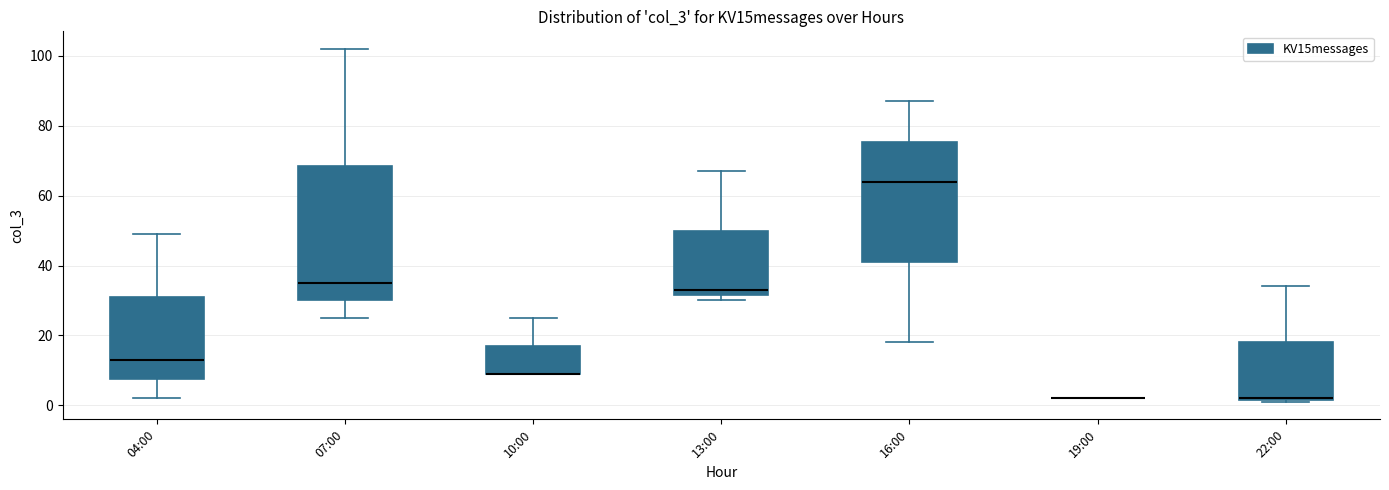

Where is the lower edge of the box for 10:00 on the y-axis? The values are not printed on the chart, so give them approximately, as read against the axis.

10